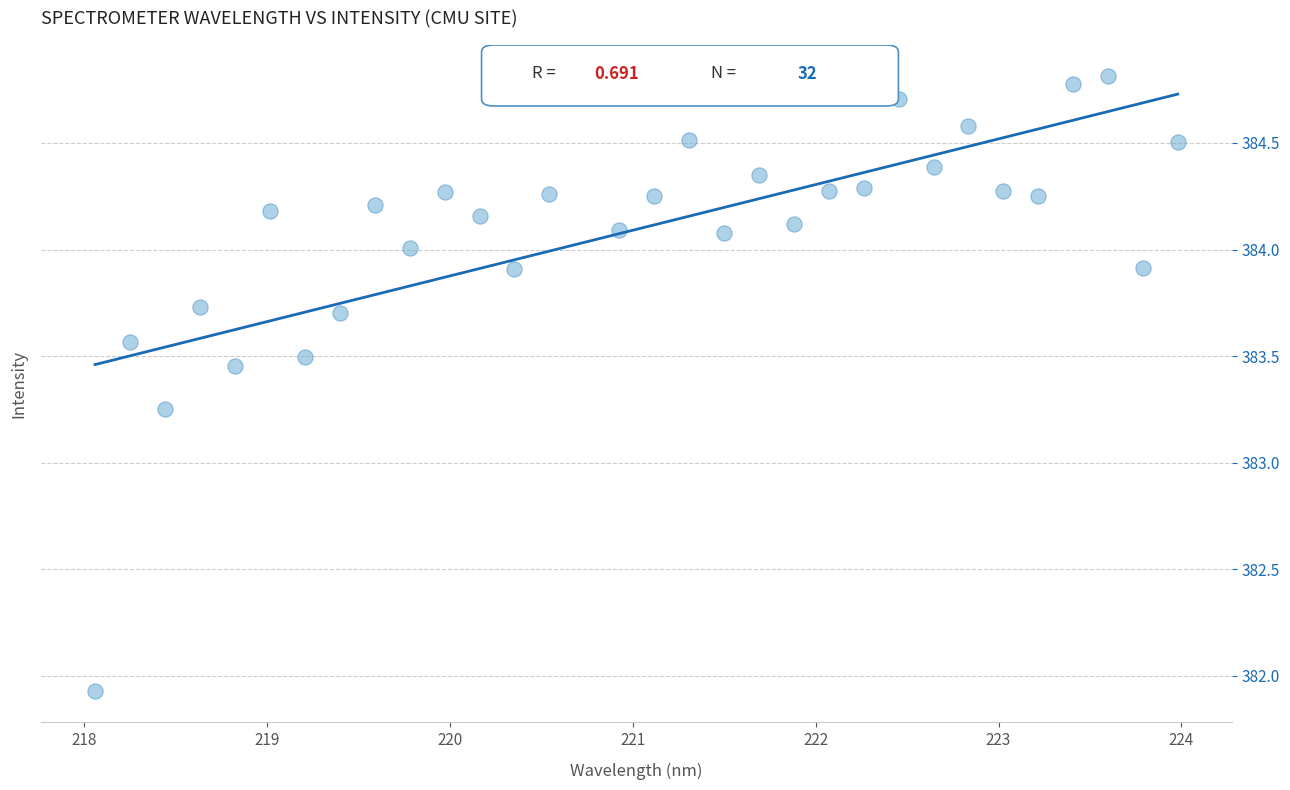

What is the range of X values (max minus min)?

5.9